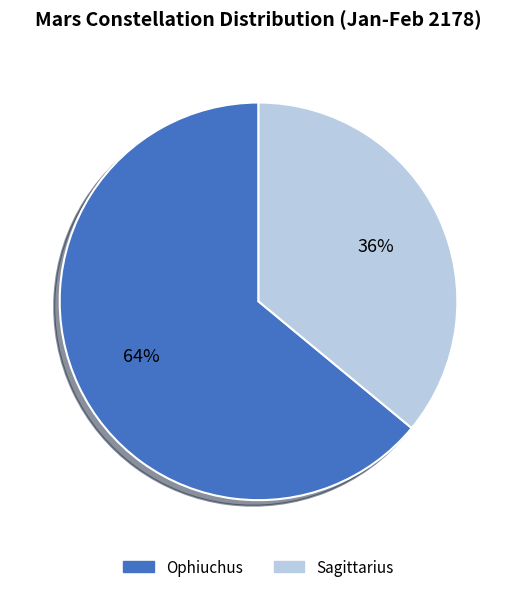

Rank the categories by value from lowest to highest.

Sagittarius, Ophiuchus